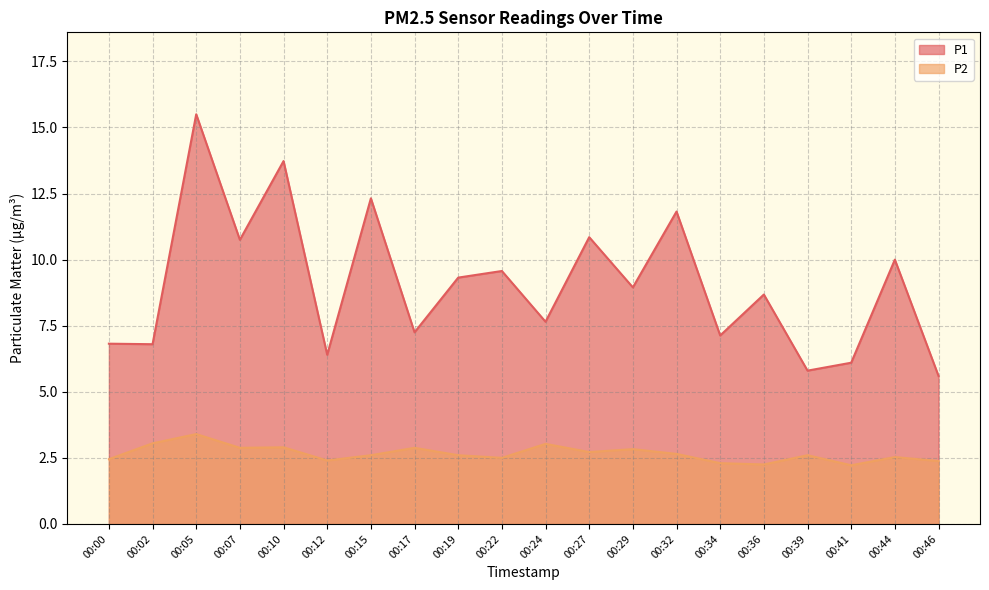

Reading left to right, what are all the values shown in this chart?

P1: 00:00=6.8	00:02=6.8	00:05=15.5	00:07=10.8	00:10=13.7	00:12=6.4	00:15=12.3	00:17=7.2	00:19=9.3	00:22=9.6	00:24=7.7	00:27=10.8	00:29=8.9	00:32=11.8	00:34=7.1	00:36=8.7	00:39=5.8	00:41=6.1	00:44=10.0	00:46=5.6
P2: 00:00=2.5	00:02=3.0	00:05=3.4	00:07=2.9	00:10=2.9	00:12=2.4	00:15=2.6	00:17=2.9	00:19=2.6	00:22=2.5	00:24=3.0	00:27=2.7	00:29=2.8	00:32=2.6	00:34=2.3	00:36=2.2	00:39=2.6	00:41=2.2	00:44=2.5	00:46=2.4